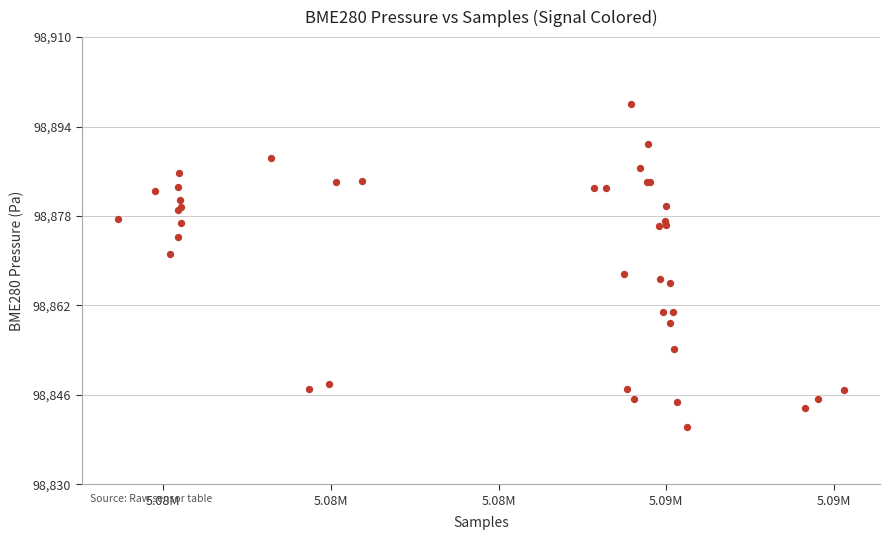

What Y value in the scatter plot is closest to 98869?

98867.6